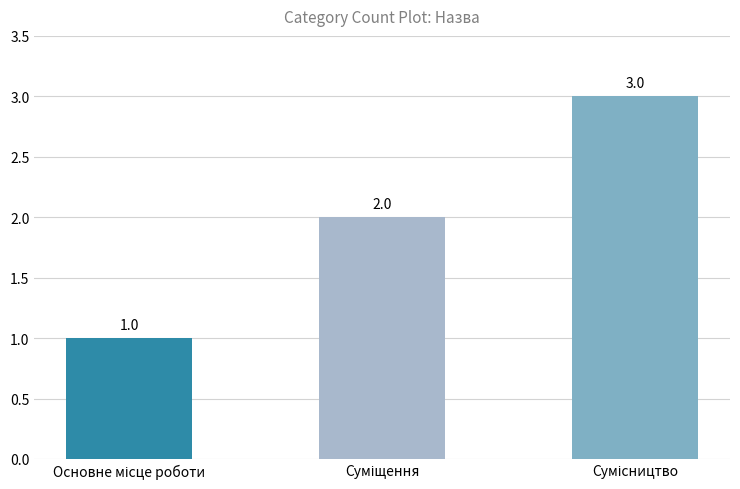

What is the sum of all values?

6